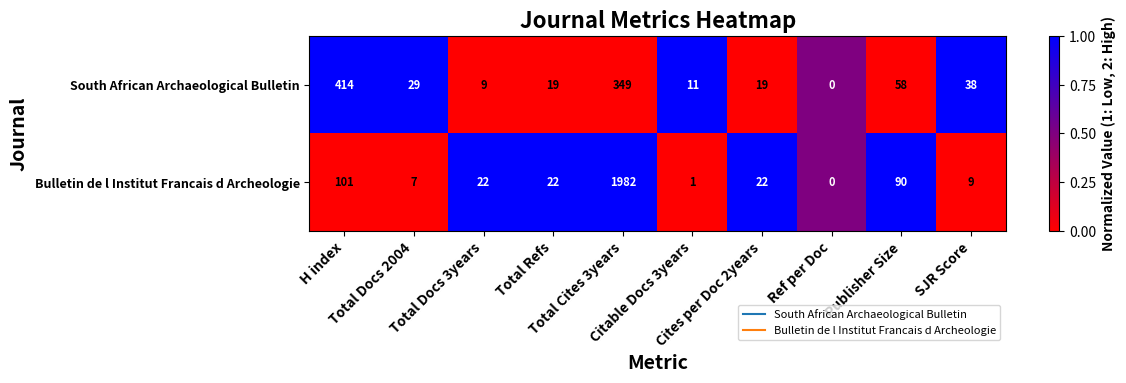

List the series in order of their overall mean, highest first.

Bulletin de l Institut Francais d Archeologie, South African Archaeological Bulletin